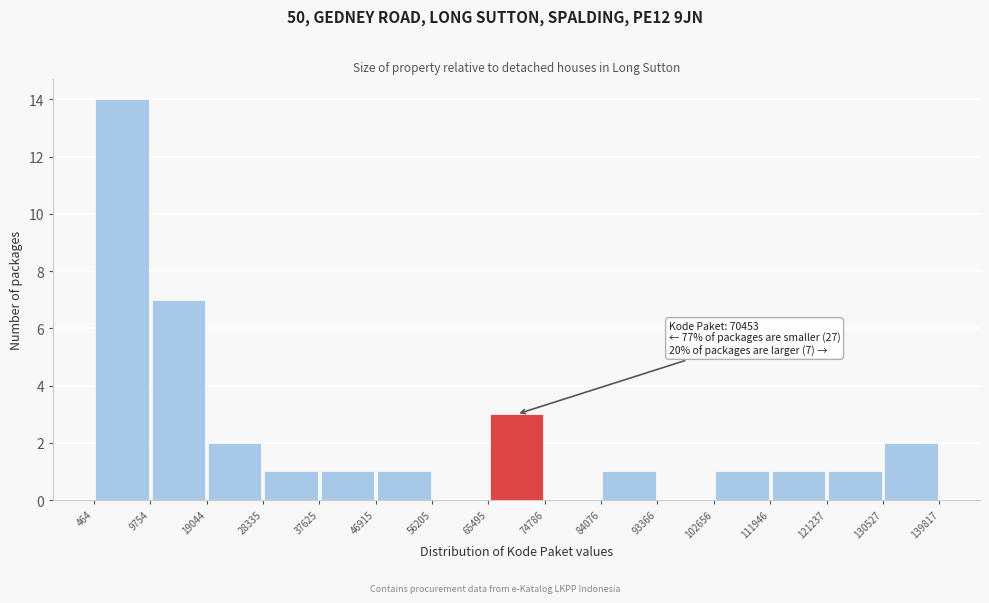

Which range on the x-axis has the tallest bar?

464 to 9754